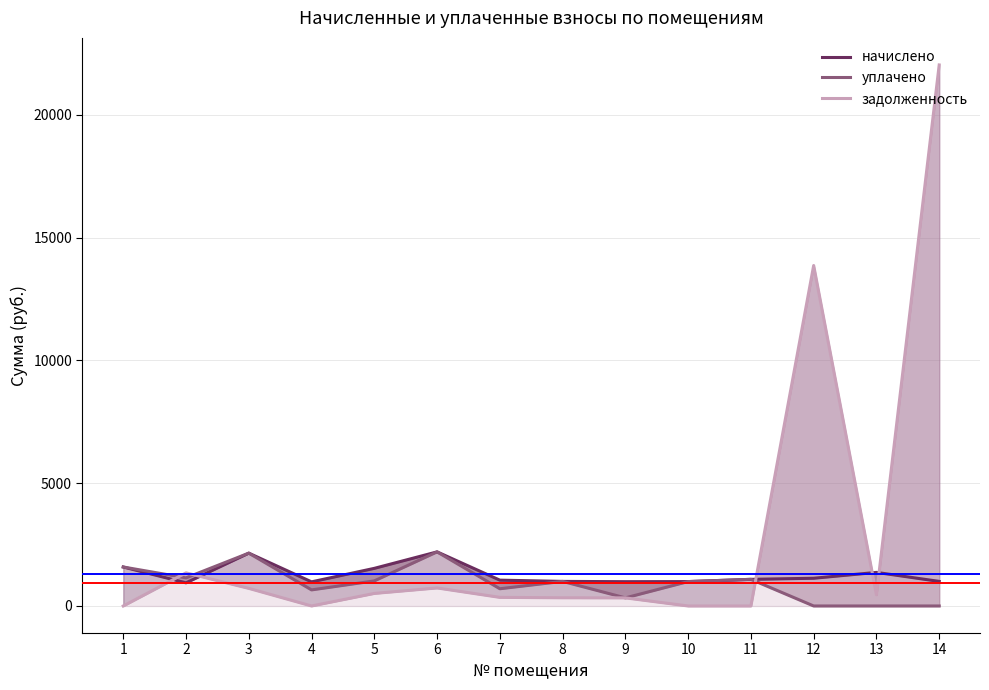

Read the задолженность value at 14.

22034.4